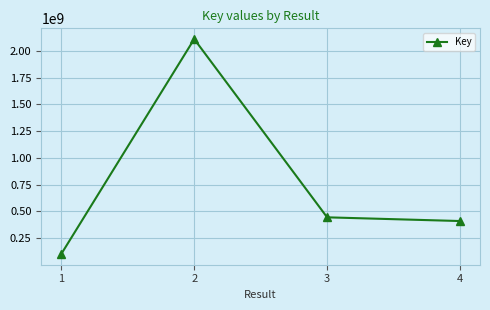

What value does the data have at 2, to the nearest 50?

2109073400